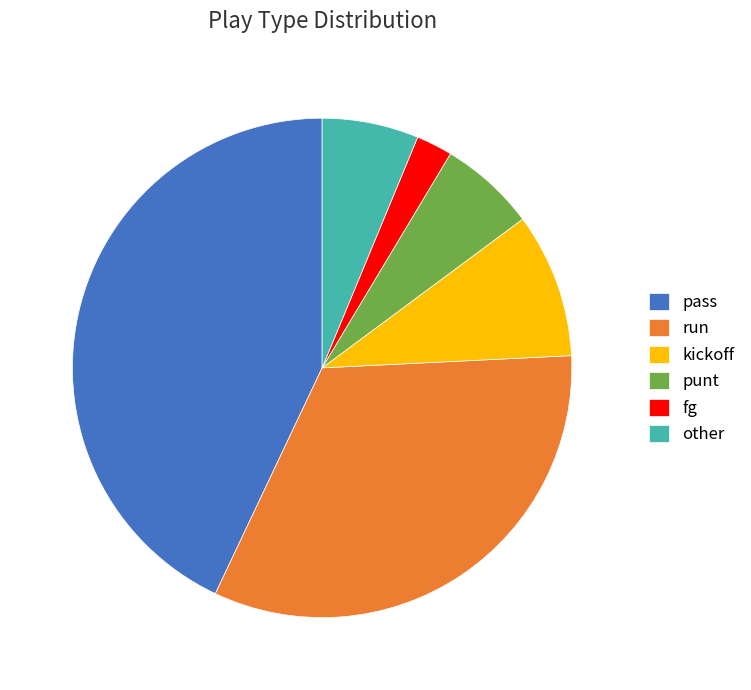

Do run and punt together represent more than half of the pie?

No